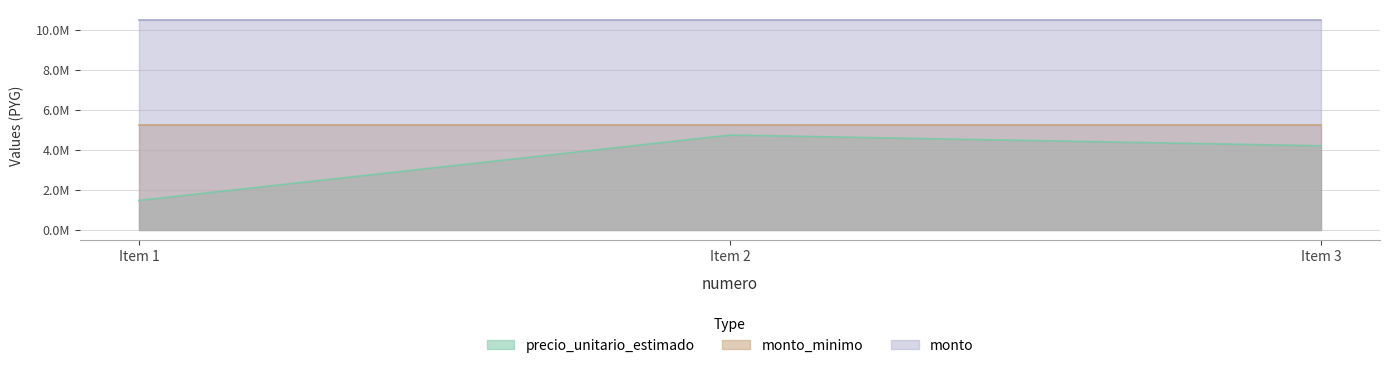

At which label does precio_unitario_estimado first exceed 4207600?

2